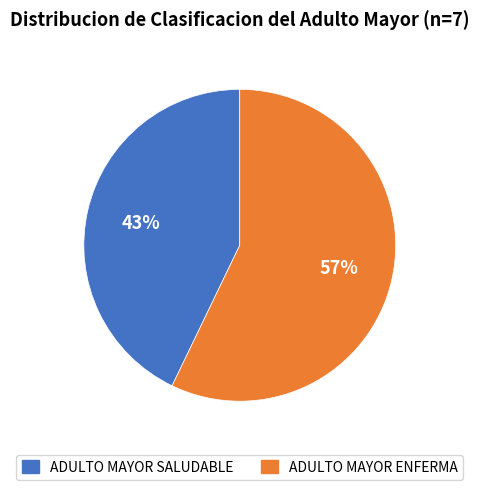

How many slices are in this pie chart?

2